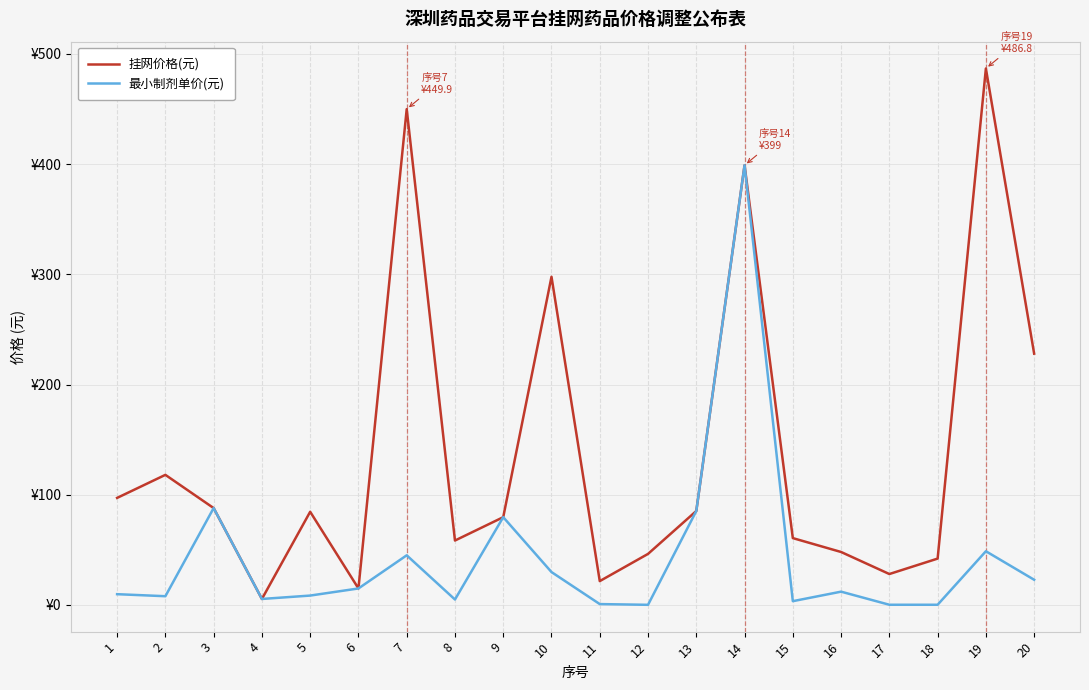

What are all the series names shown in the legend?

挂网价格(元), 最小制剂单价(元)